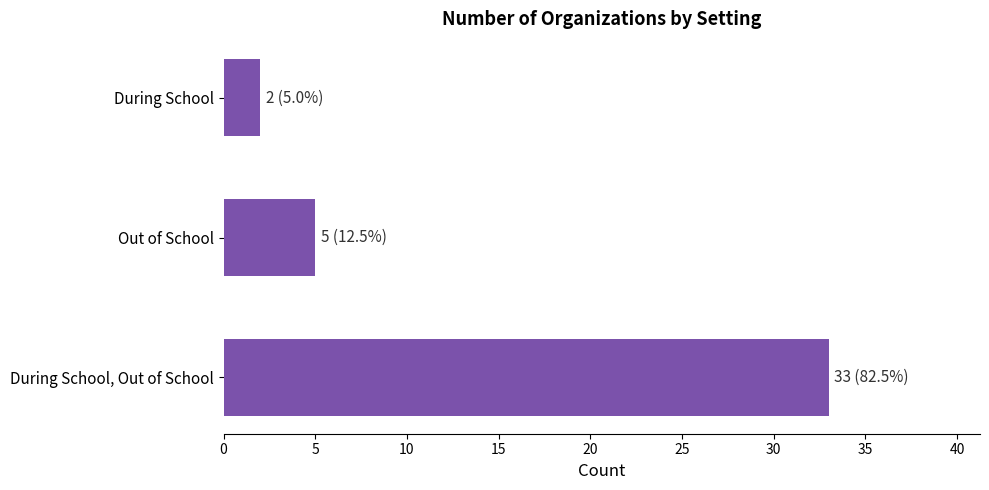

Reading top to bottom, what are all the values shown in this chart?

During School=2	Out of School=5	During School, Out of School=33